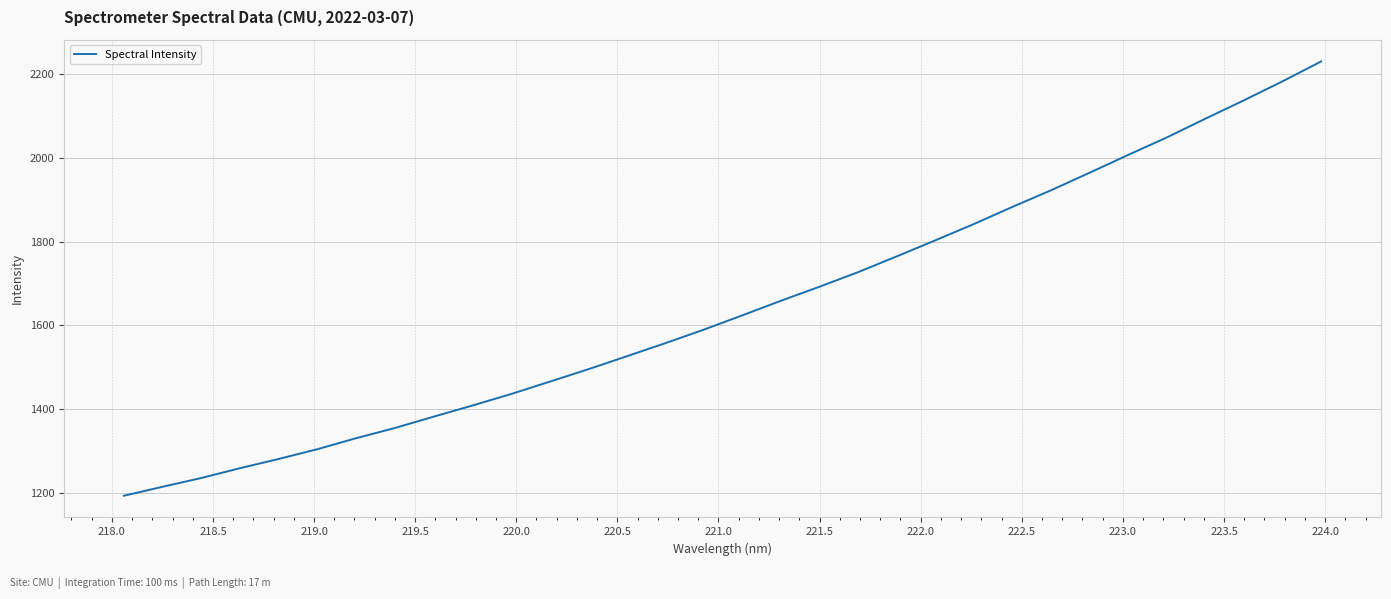

How many categories are shown in the chart?

32